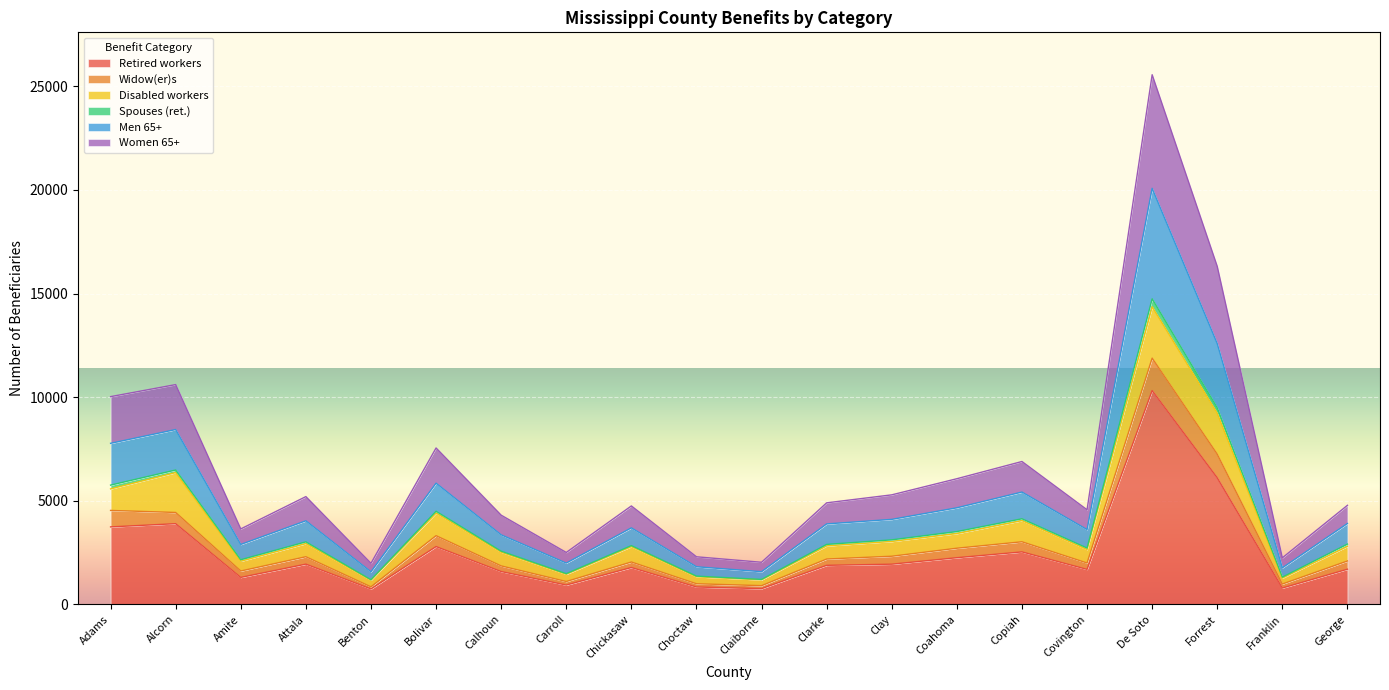

The Retired workers series shows 4625 at De Soto. True or false?

False